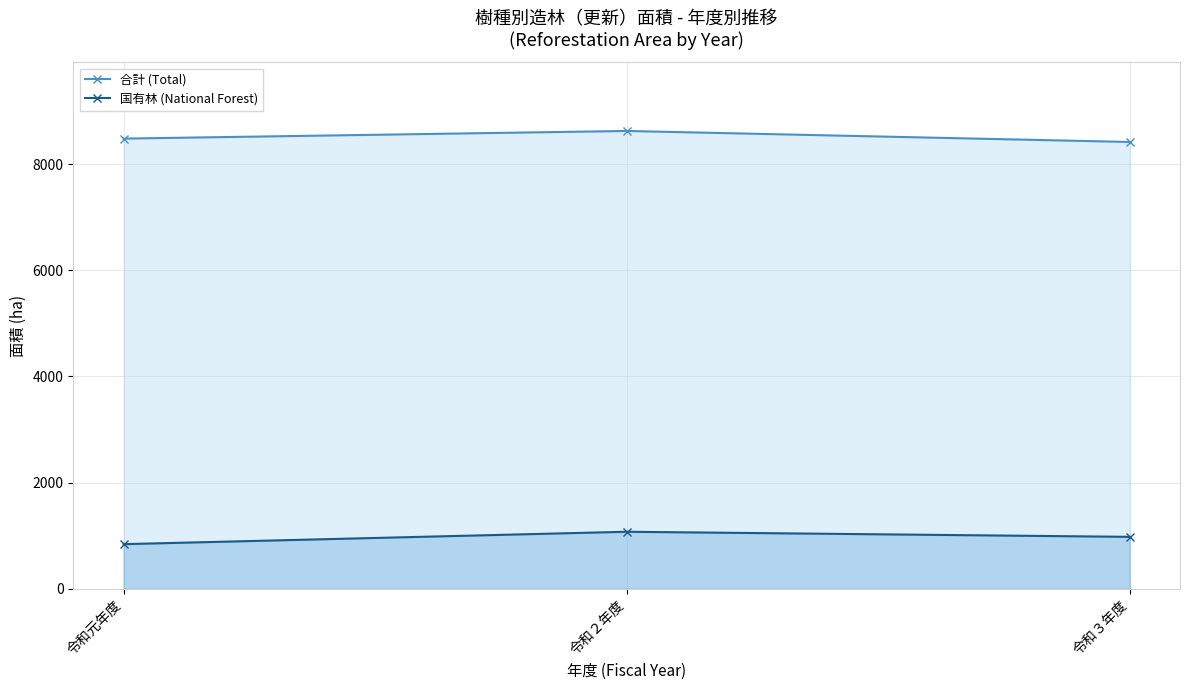

Count the number of data series in this chart.

2